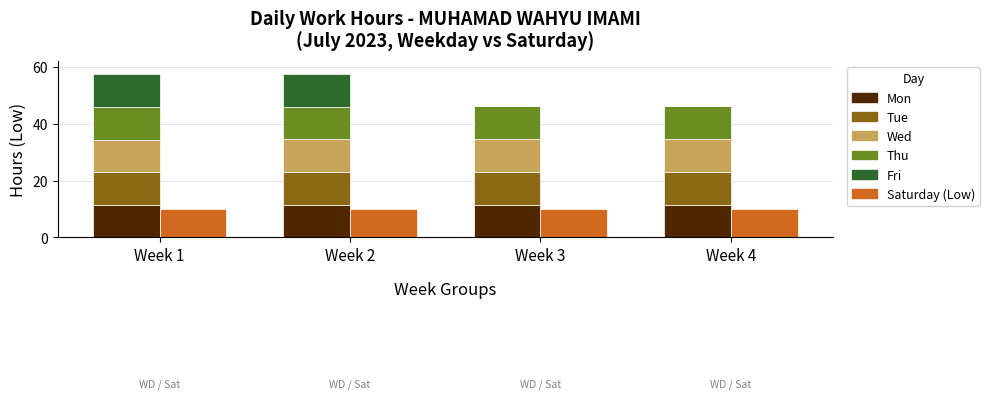

The value of Wed at Week 2 is 11.5. True or false?

True